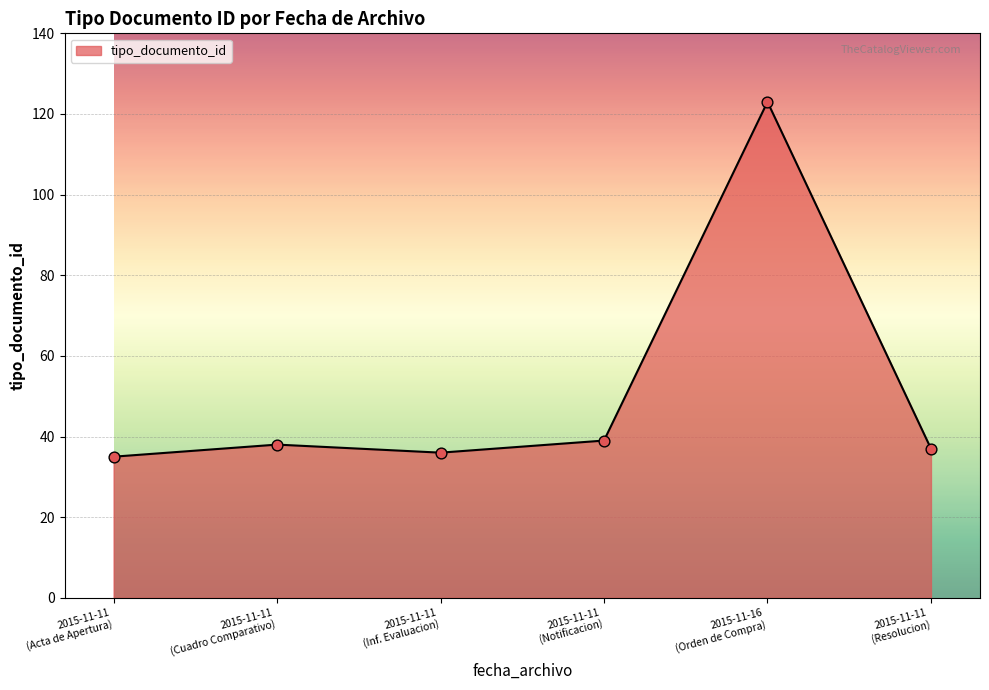

What is the difference between the second highest and second lowest values?

3